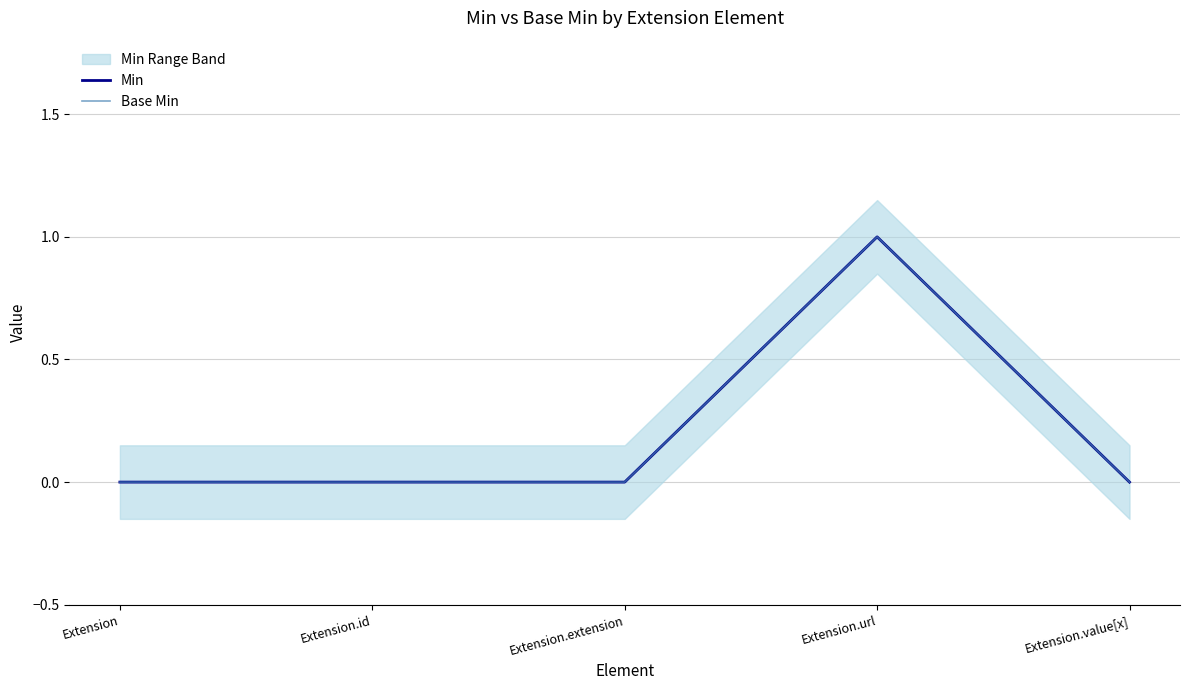

What is the highest value of the Base Min series?

1